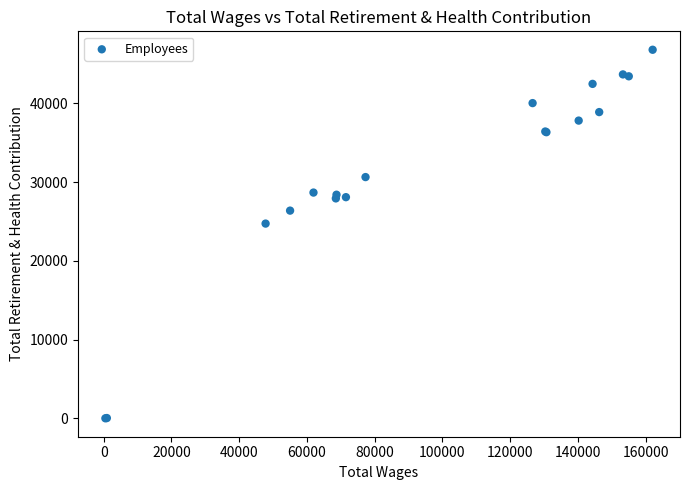

What Y value in the scatter plot is closest to 23395?

24721